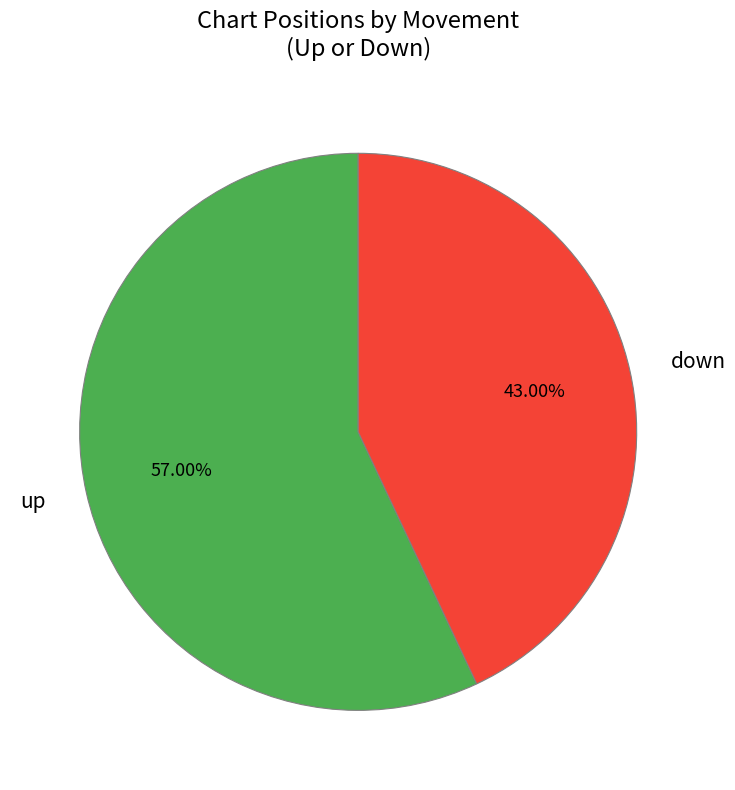

To the nearest percent, what is the combined percentage of up and down?

100%